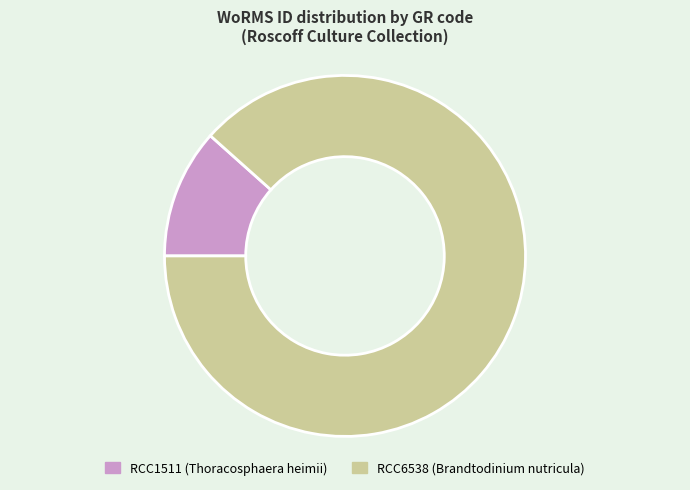

Rank the categories by value from lowest to highest.

RCC1511, RCC6538